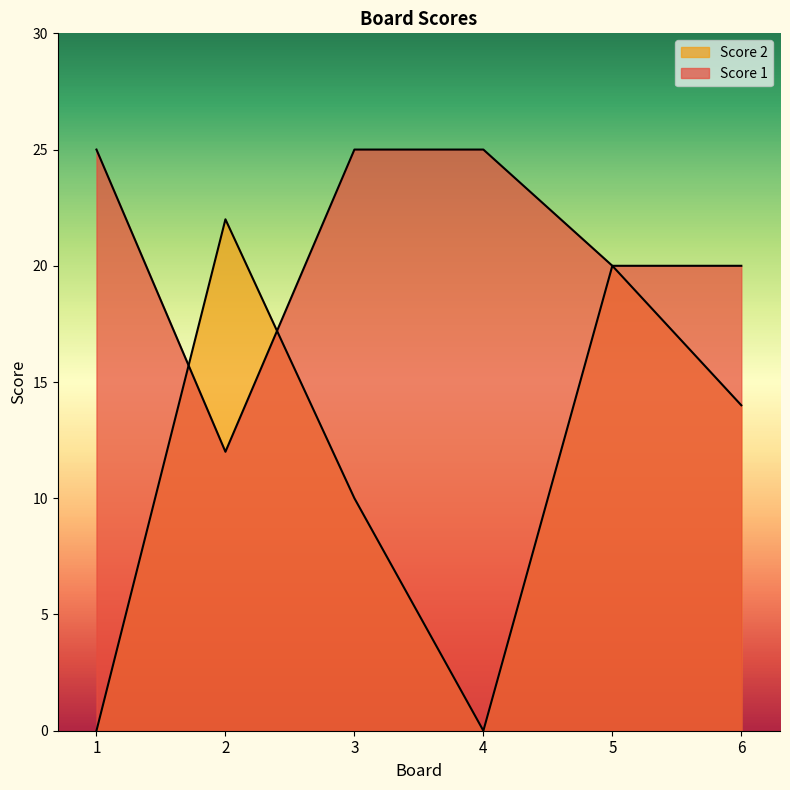

Where is the first local maximum for Score 2?

2